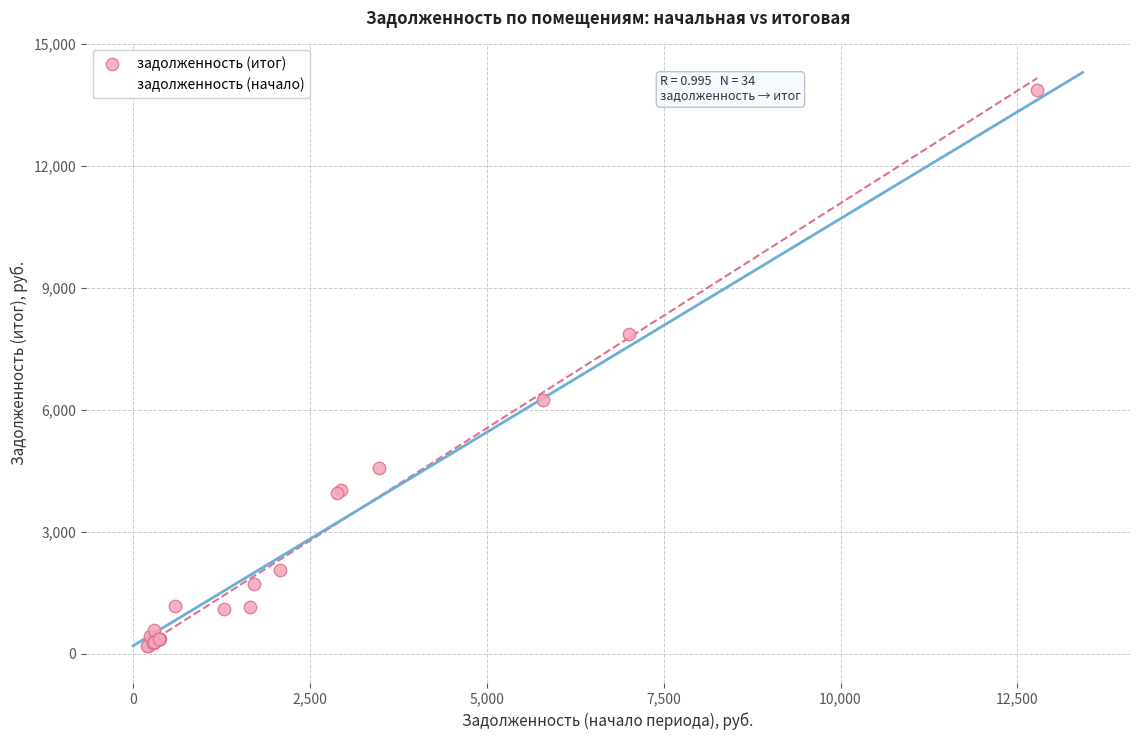

Which series contains the highest Y value?

задолженность (итог)